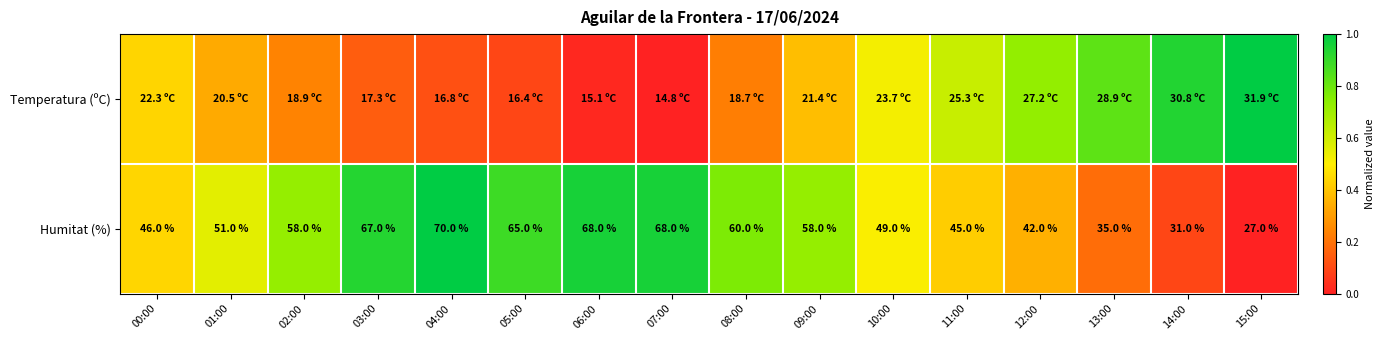

How many values in the Humitat (%) series are below 58?

8